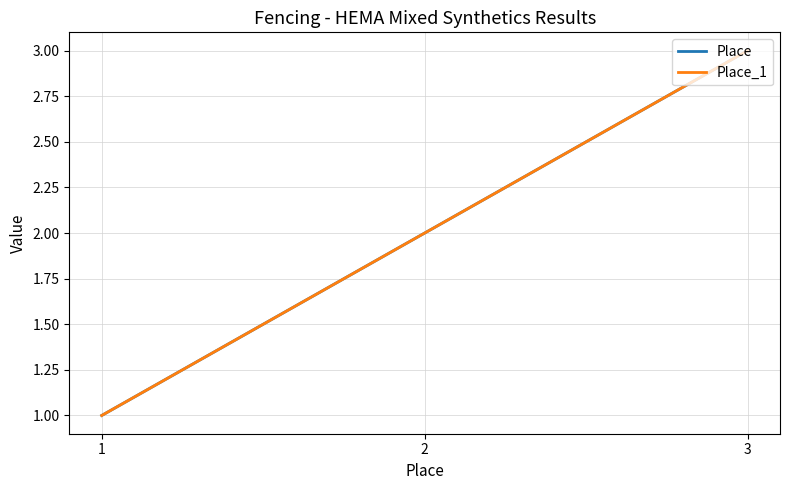

How many Place values are between 1 and 3?

3